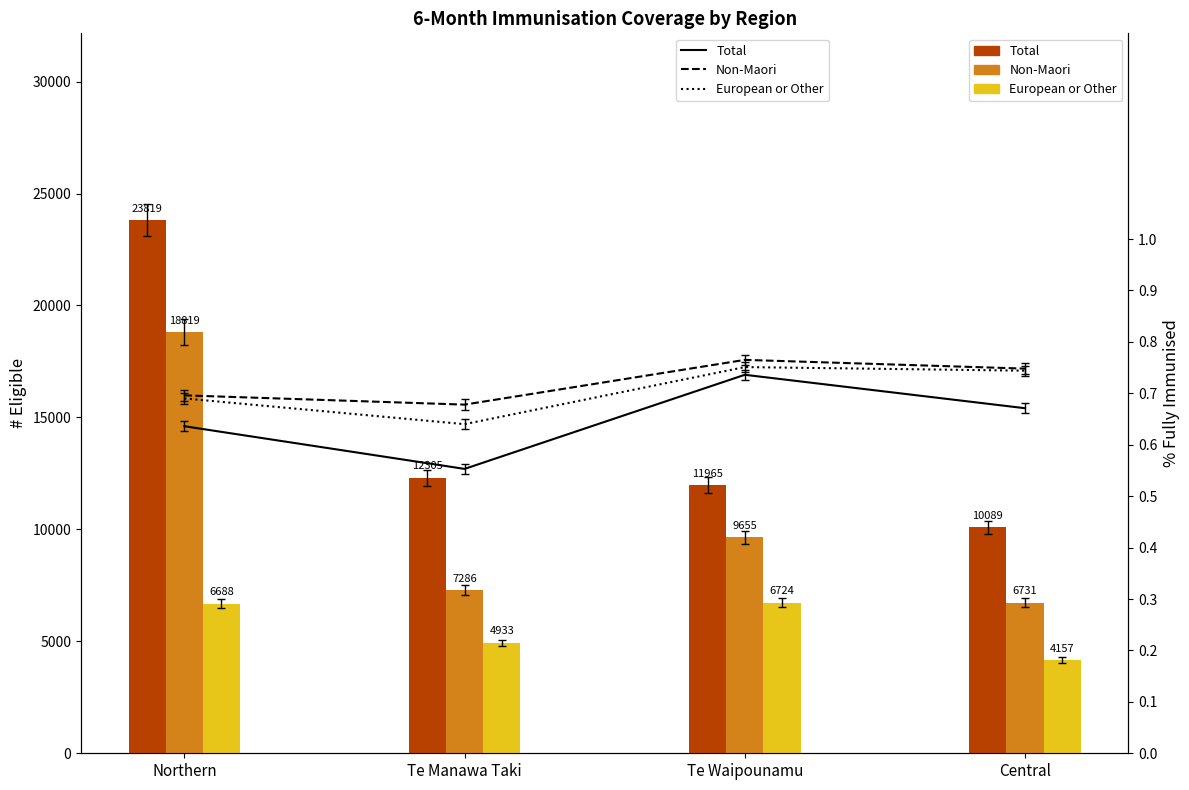

Is the value of Non-Maori at Central greater than the value of Total at Te Manawa Taki?

Yes